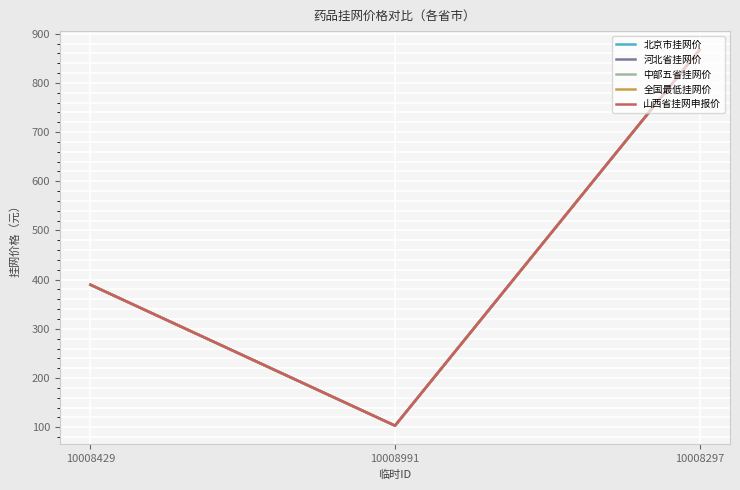

Does the chart have visible grid lines?

Yes